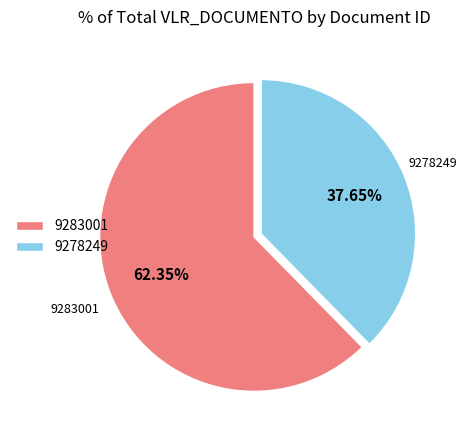

Is it true that 9278249 is 46% of the pie?

False